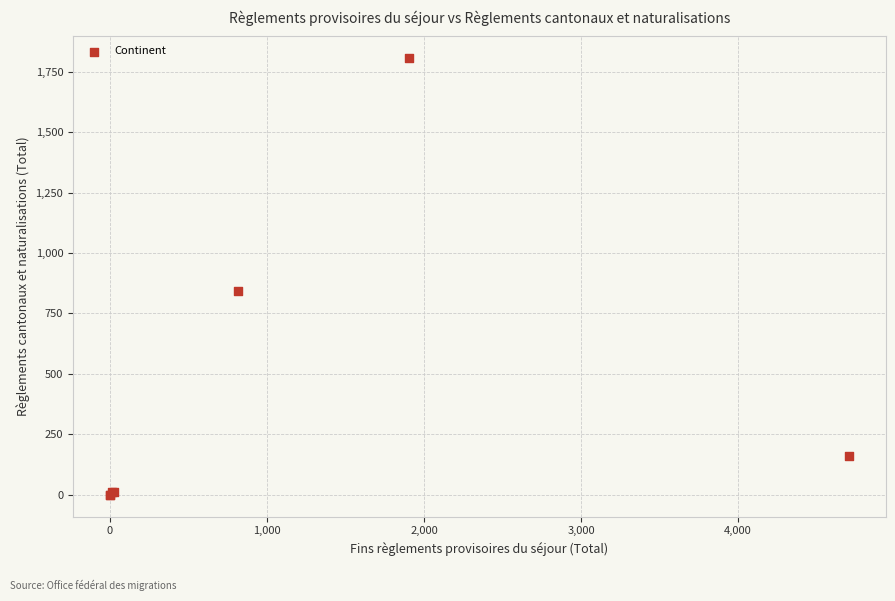

What Y value in the scatter plot is closest to 902?

841